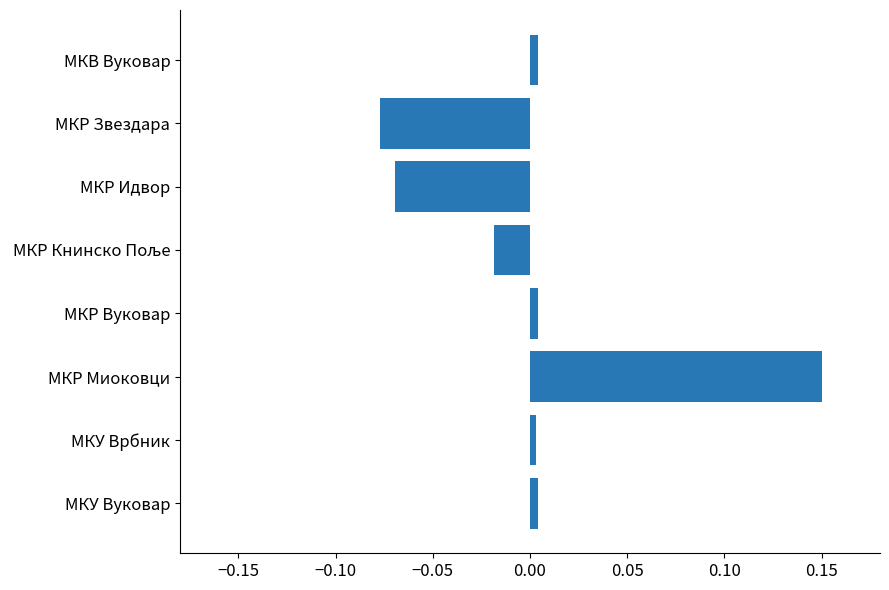

Between МКВ Вуковар and МКР Миоковци, which is larger?

МКР Миоковци